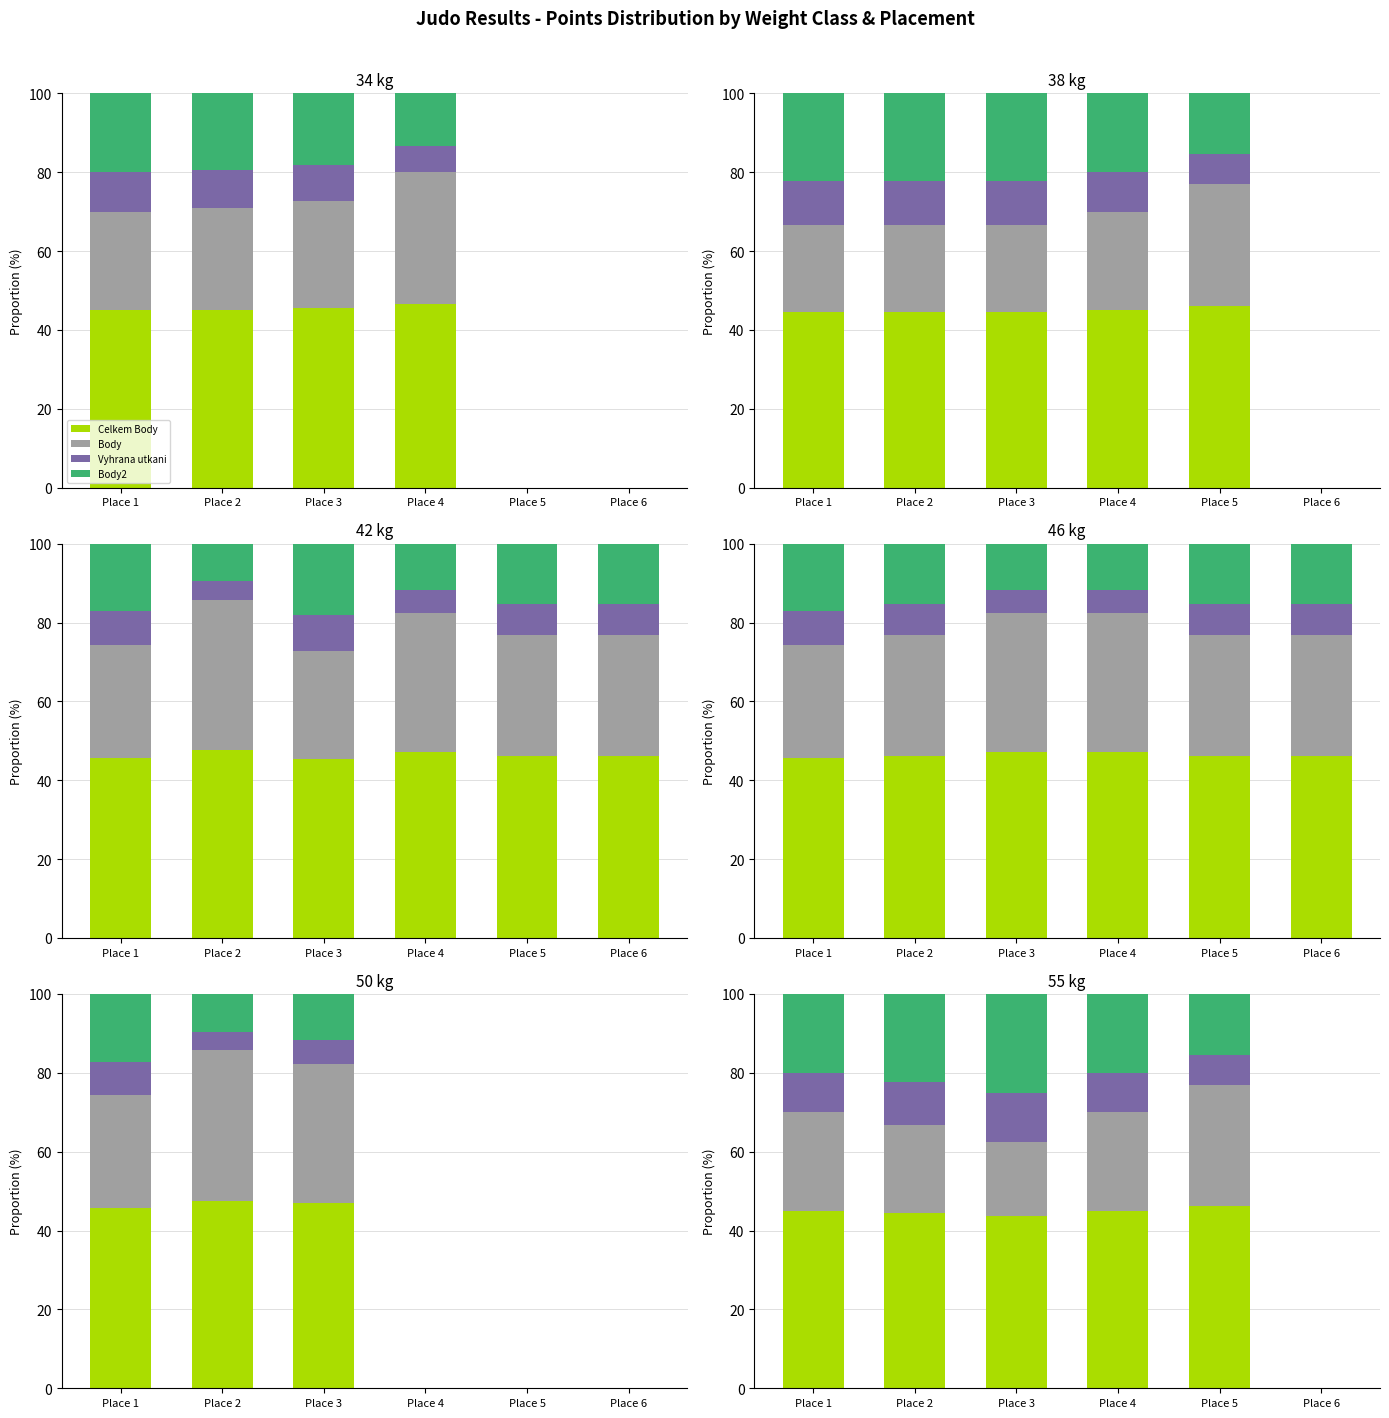

What is the difference between the Body values at Place 3 and Place 1?

6.2